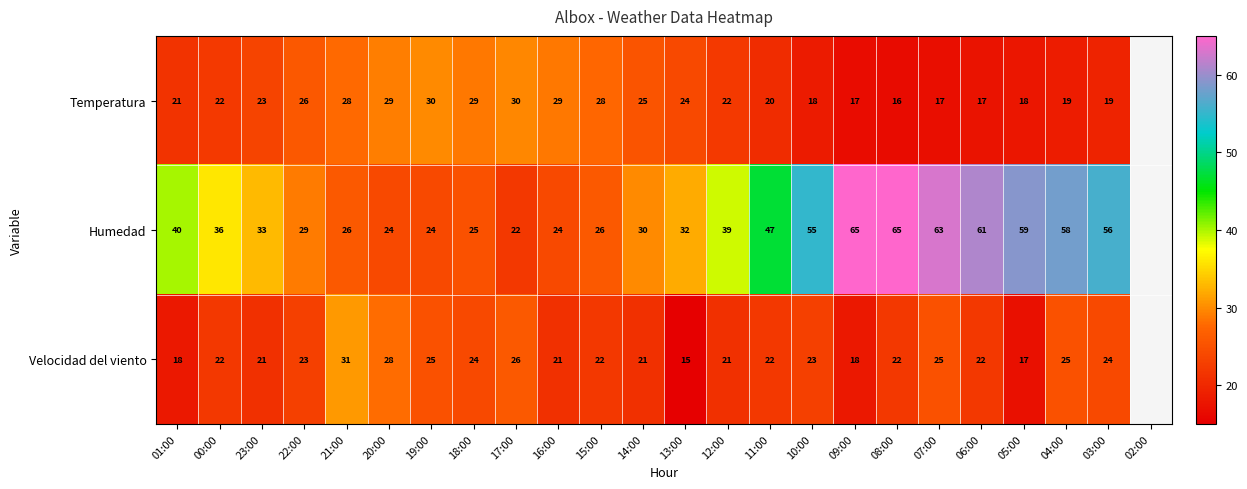

Which series has the largest total across all categories?

Humedad